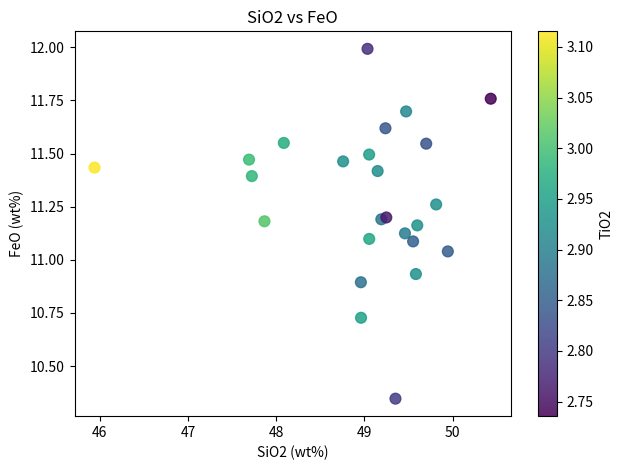

What is the range of X values (max minus min)?

4.5